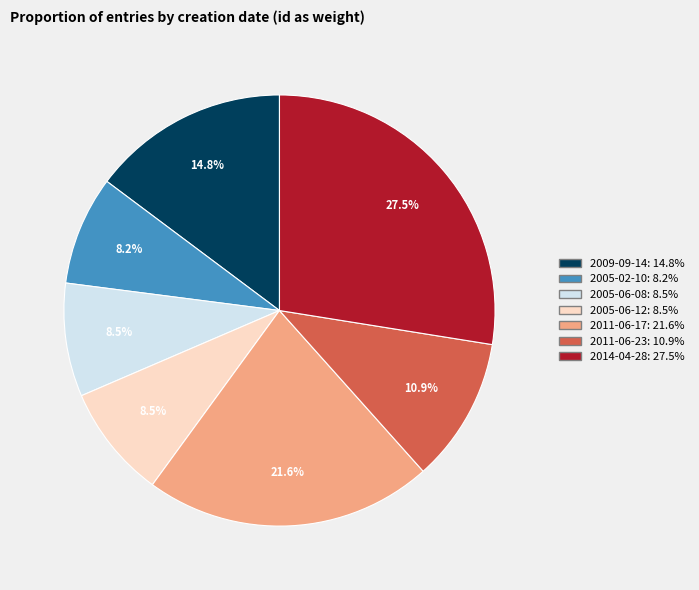

Does any single category account for the majority?

No